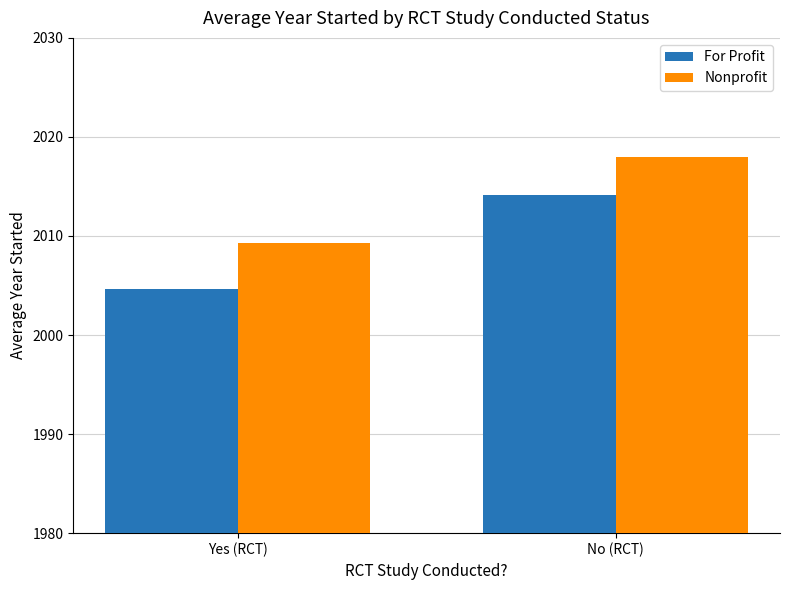

Which series has the largest range (max minus min)?

For Profit